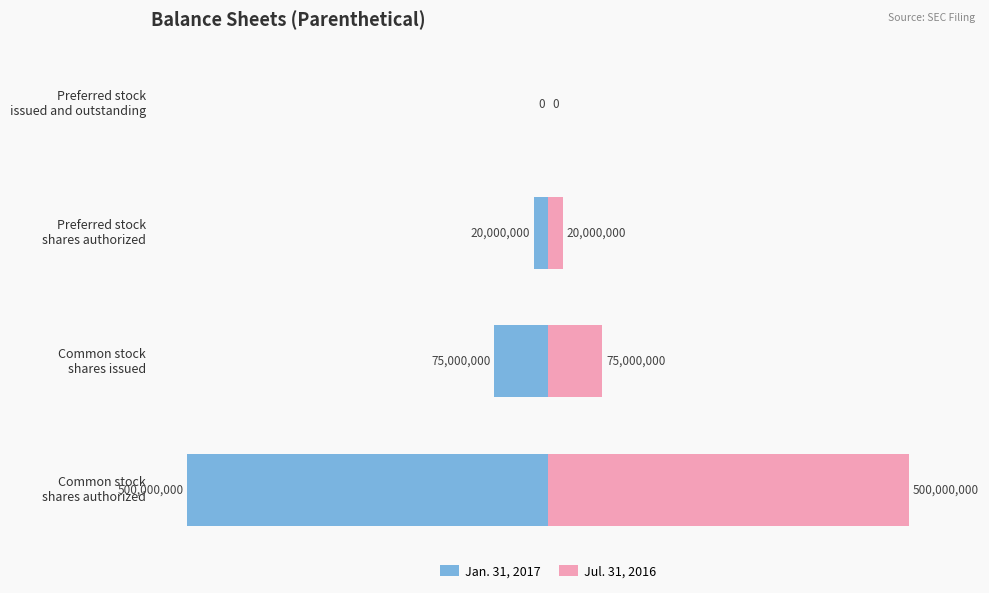

Which series has the widest spread of values?

Jan. 31, 2017